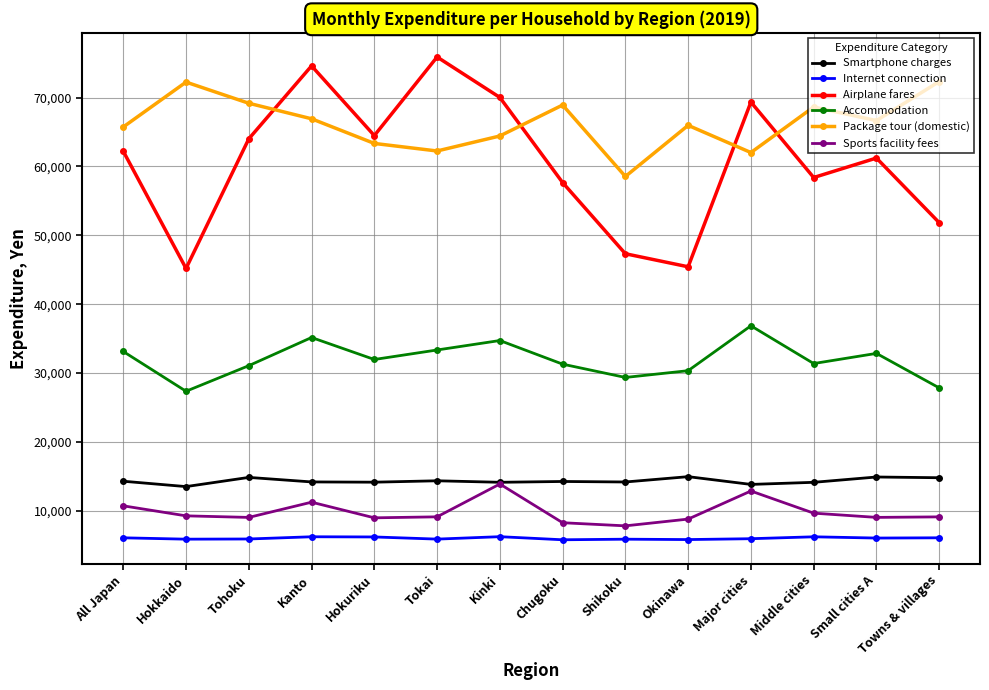

Is it true that Sports facility fees equals 14908 at Hokkaido?

False